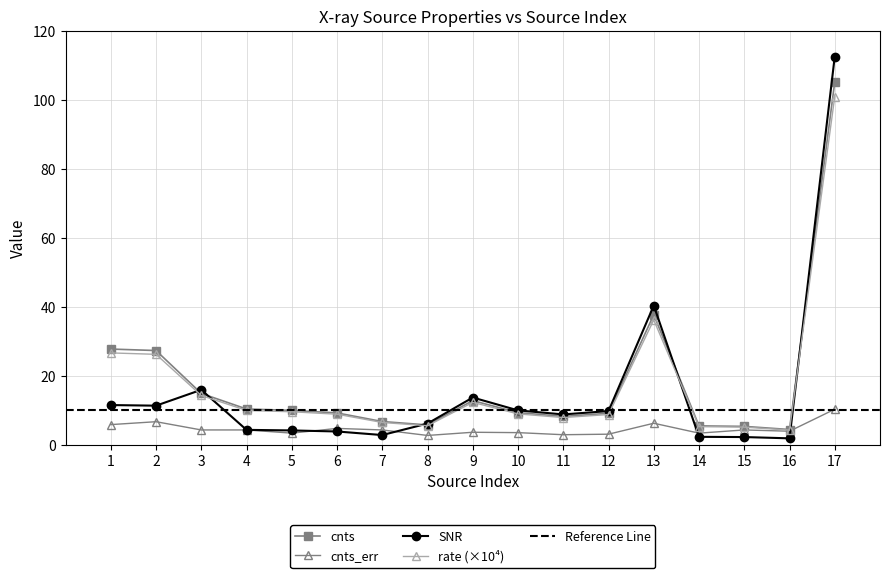

True or false: rate and cnts_err intersect in this chart.

False